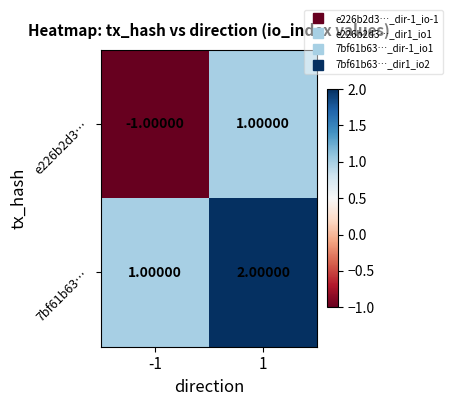

Which series changed the most between -1 and 1?

e226b2d3…